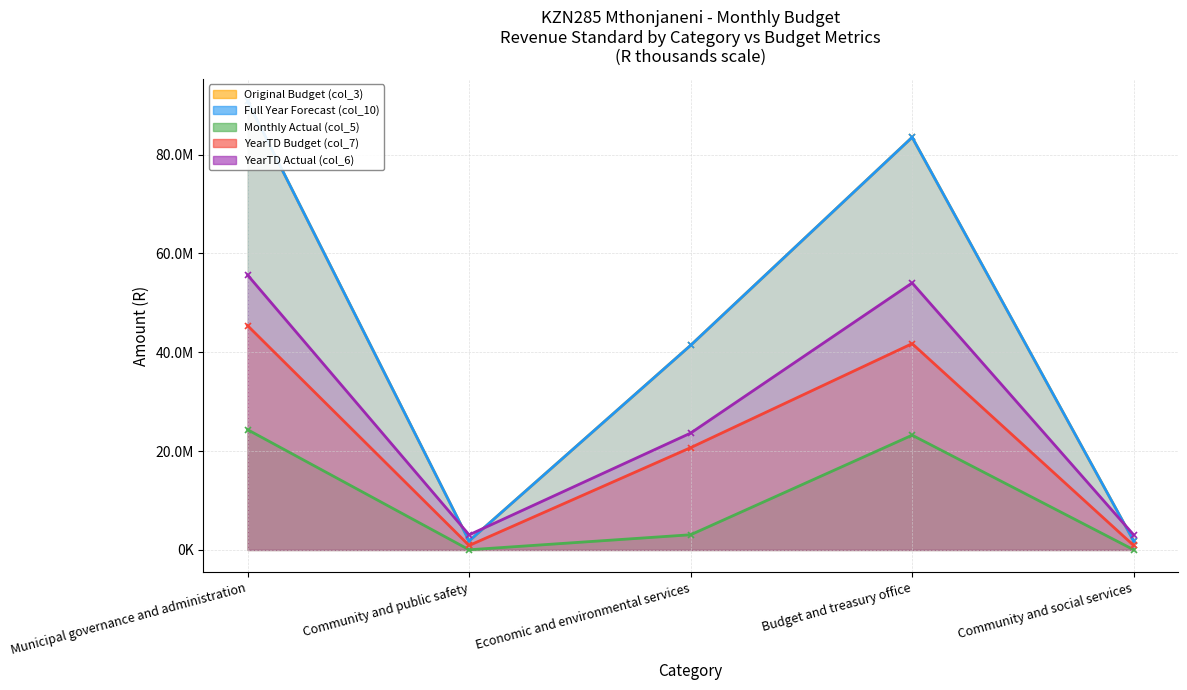

True or false: YearTD Actual (col_6) and Monthly Actual (col_5) cross at least once.

False